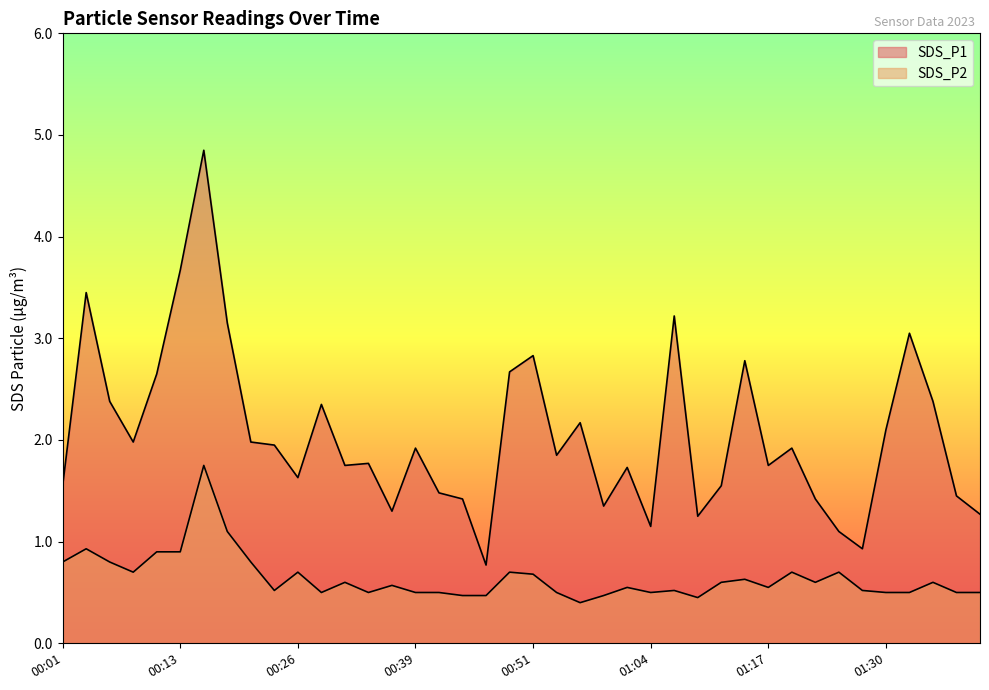

What is the difference between the maximum and second lowest values in the SDS_P2 series?

1.3